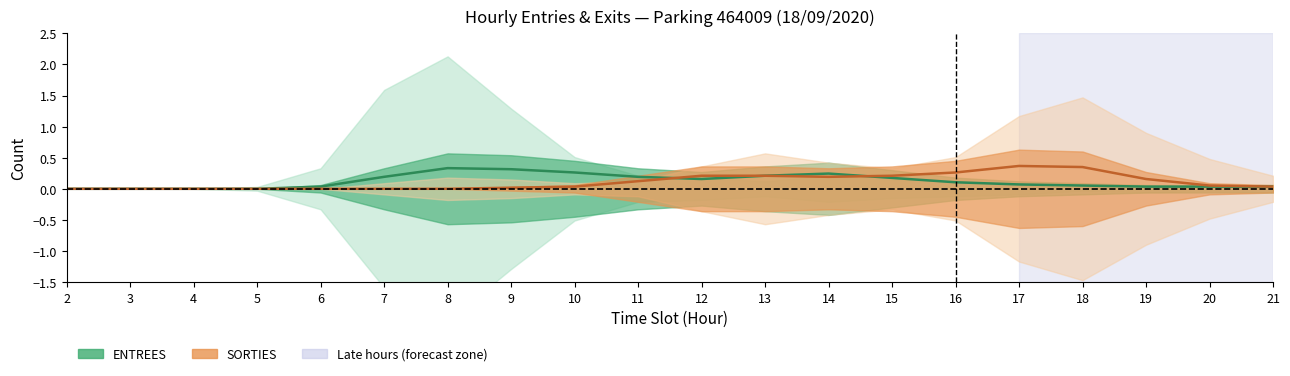

Is it true that ENTREES centre equals 0.2 at 9?

False